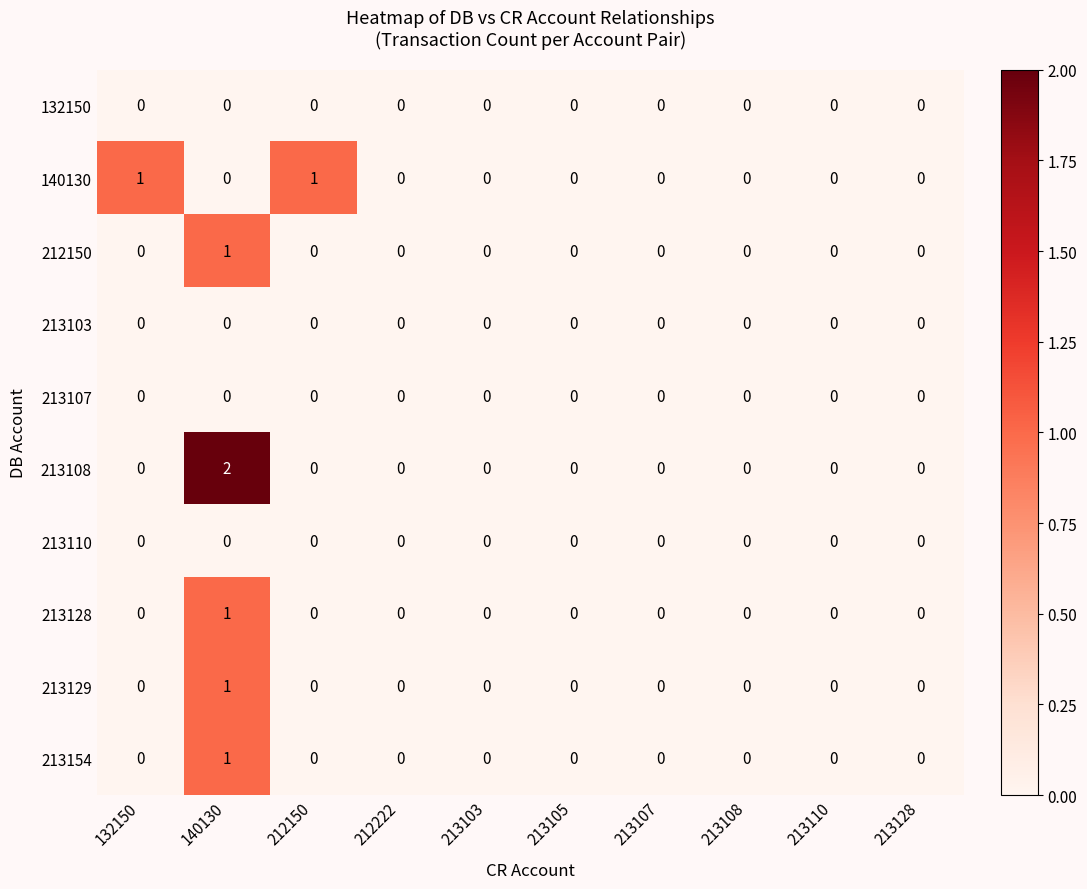

Is it true that 132150 equals 0 at 132150?

True